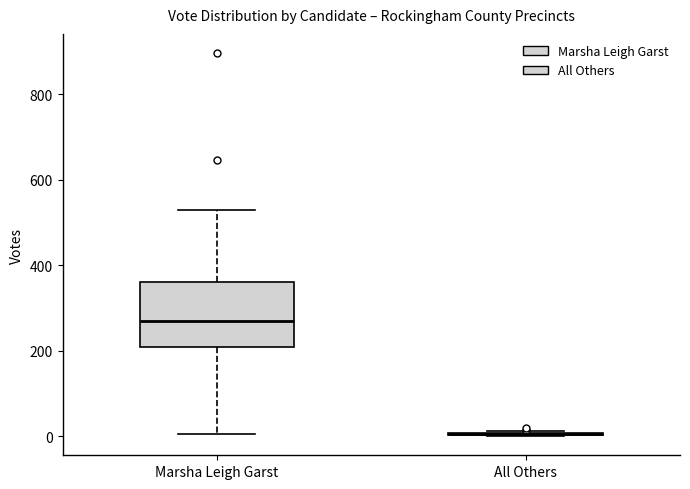

Reading left to right, read every box against the y-axis: the position of its median line, the range the box covers, and the ends of its whiskers. The values are not printed on the chart, so give them approximately, as read against the axis.

Marsha Leigh Garst: median 280, box 200 to 360, whiskers 0 to 520
All Others: box collapsed to a line at 0, whiskers 0 to 20